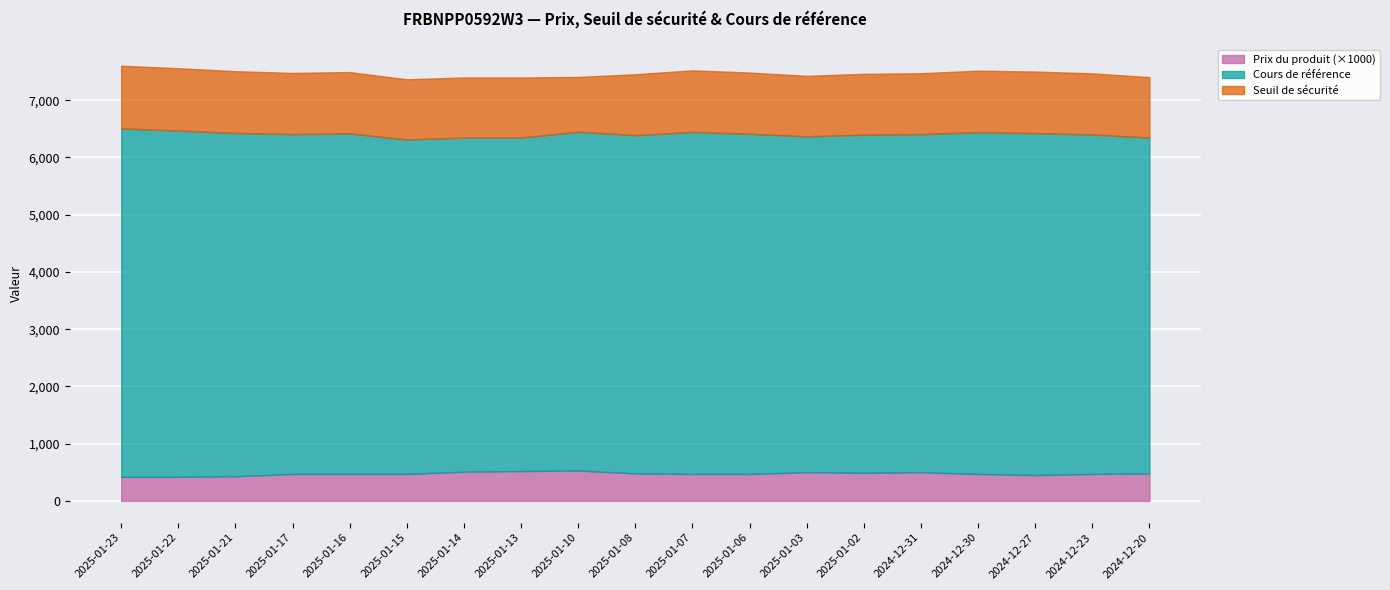

What is the total value across all series at 2025-01-14?

7396.7